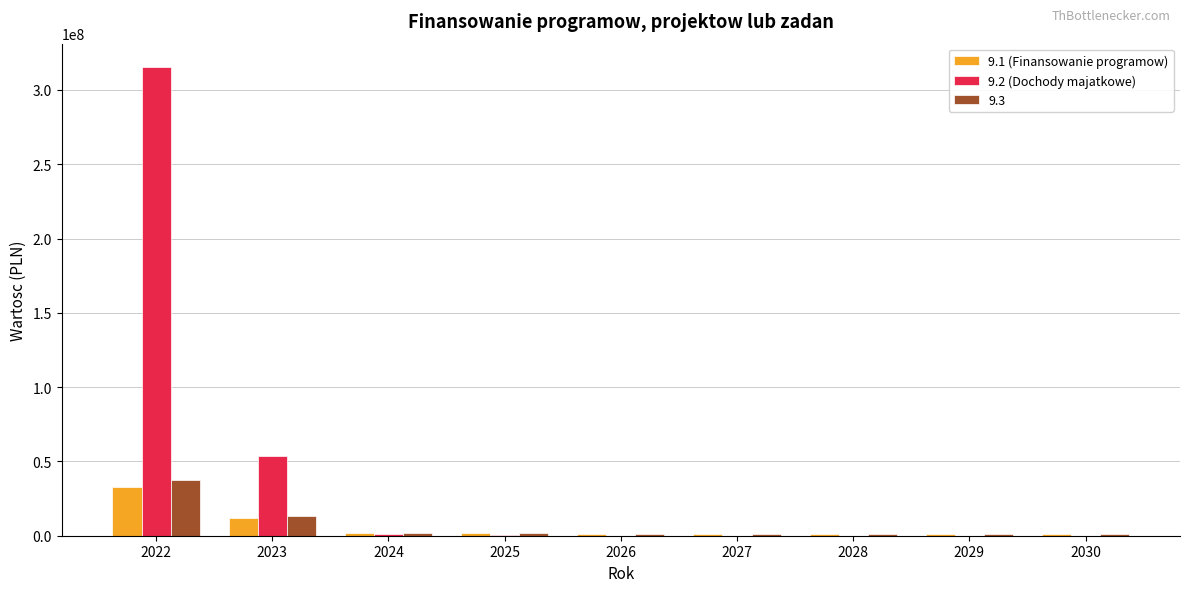

At which category is the sum across all series the highest?

2022